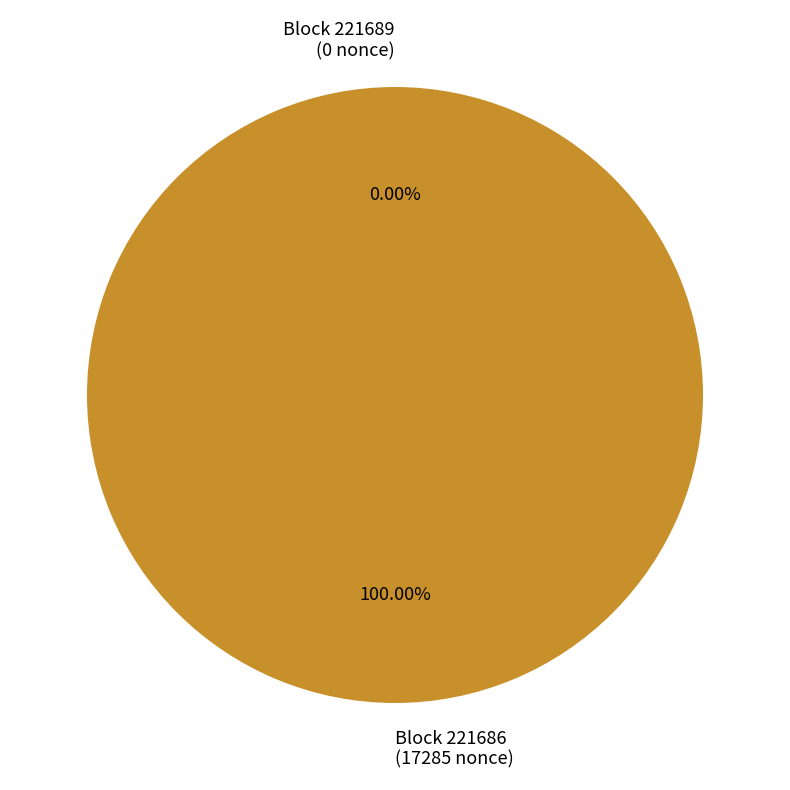

Which slice represents more than half of the pie?

221686